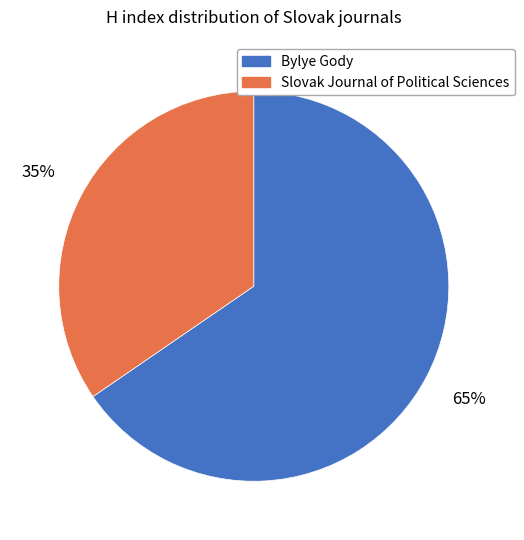

True or false: Slovak Journal of Political Sciences accounts for 35% of the total.

True